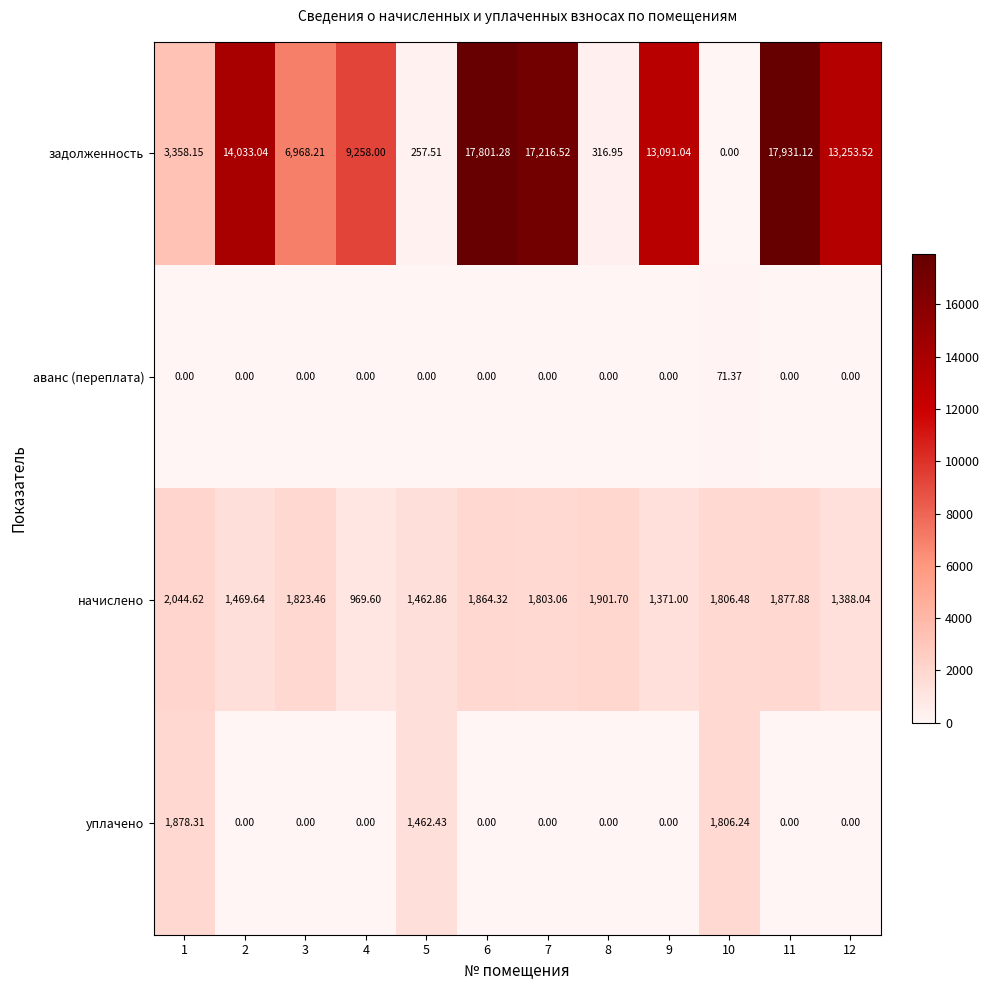

List the series in order of their peak value, lowest first.

аванс (переплата), уплачено, начислено, задолженность